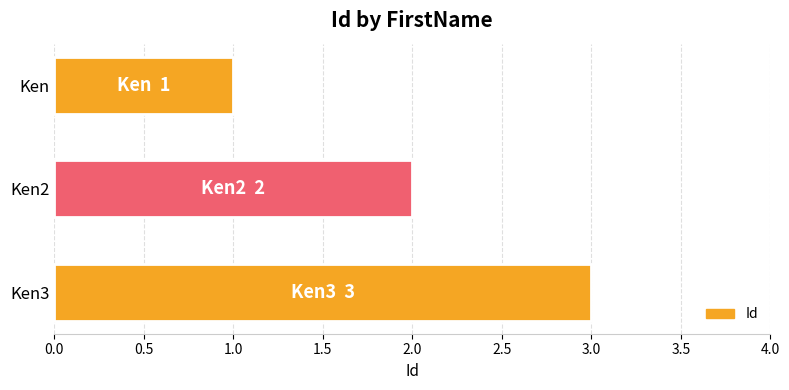

What is the label of the 2nd bar from the top?

Ken2